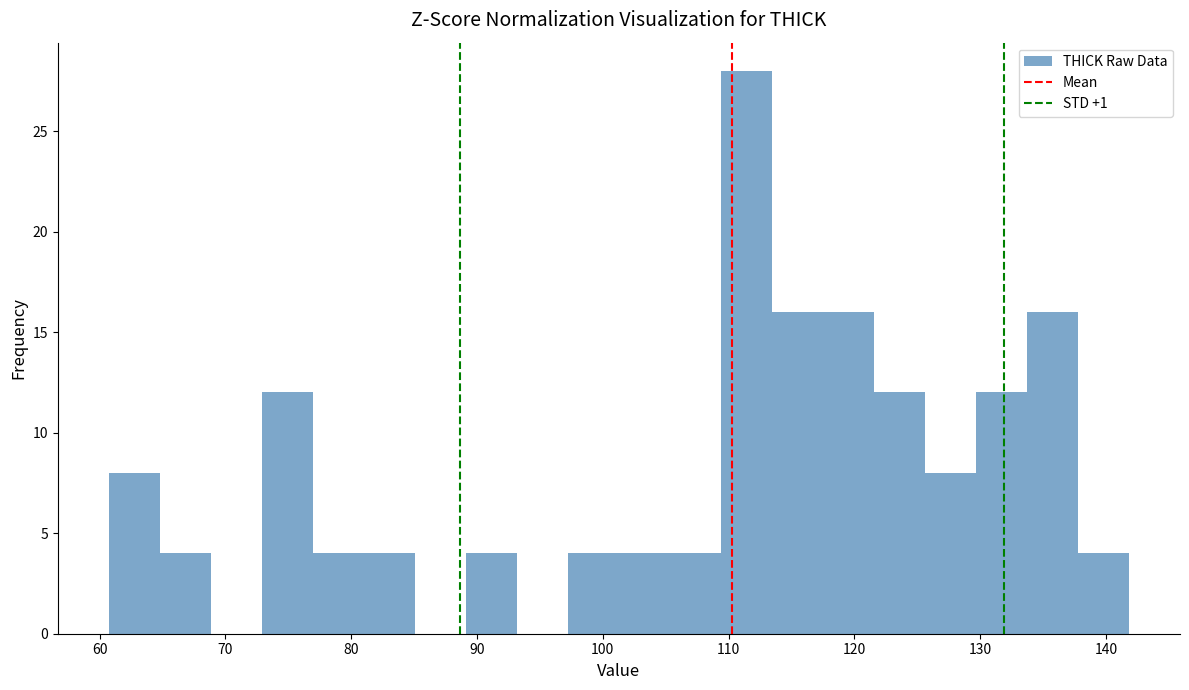

Reading left to right, list every bar in this chart as the range it spans on the x-axis followed by its height. Neither the bar edges nor the heights are printed on the chart, so give them approximately, as read against the axes.

61 to 65: 8
65 to 69: 4
69 to 73: 0
73 to 77: 12
77 to 81: 4
81 to 85: 4
85 to 89: 0
89 to 93: 4
93 to 97: 0
97 to 101: 4
101 to 105: 4
105 to 109: 4
109 to 113: 28
113 to 118: 16
118 to 122: 16
122 to 126: 12
126 to 130: 8
130 to 134: 12
134 to 138: 16
138 to 142: 4